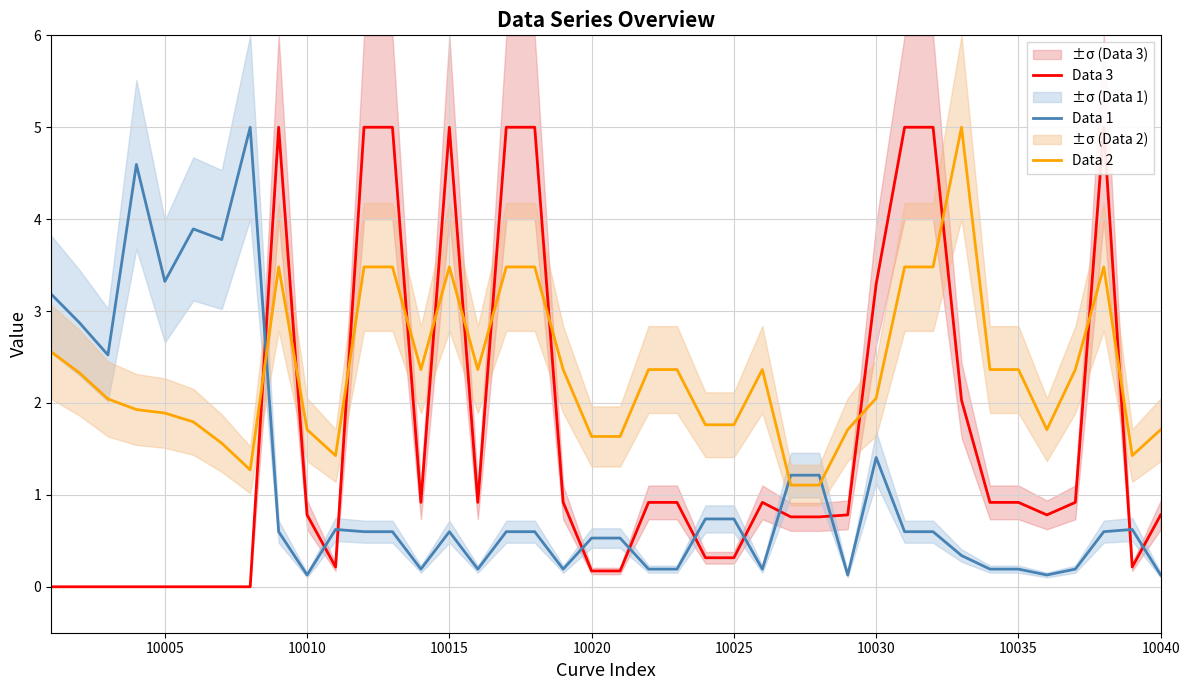

Reading right to left, list all the values displayed in this chart.

Data 3: 0.8	0.2	5.0	0.9	0.8	0.9	0.9	2.0	5.0	5.0	3.3	0.8	0.8	0.8	0.9	0.3	0.3	0.9	0.9	0.2	0.2	0.9	5.0	5.0	0.9	5.0	0.9	5.0	5.0	0.2	0.8	5.0	0.0	0.0	0.0	0.0	0.0	0.0	0.0	0.0
Data 1: 0.1	0.6	0.6	0.2	0.1	0.2	0.2	0.3	0.6	0.6	1.4	0.1	1.2	1.2	0.2	0.7	0.7	0.2	0.2	0.5	0.5	0.2	0.6	0.6	0.2	0.6	0.2	0.6	0.6	0.6	0.1	0.6	5.0	3.8	3.9	3.3	4.6	2.5	2.9	3.2
Data 2: 1.7	1.4	3.5	2.4	1.7	2.4	2.4	5.0	3.5	3.5	2.1	1.7	1.1	1.1	2.4	1.8	1.8	2.4	2.4	1.6	1.6	2.4	3.5	3.5	2.4	3.5	2.4	3.5	3.5	1.4	1.7	3.5	1.3	1.6	1.8	1.9	1.9	2.0	2.3	2.6